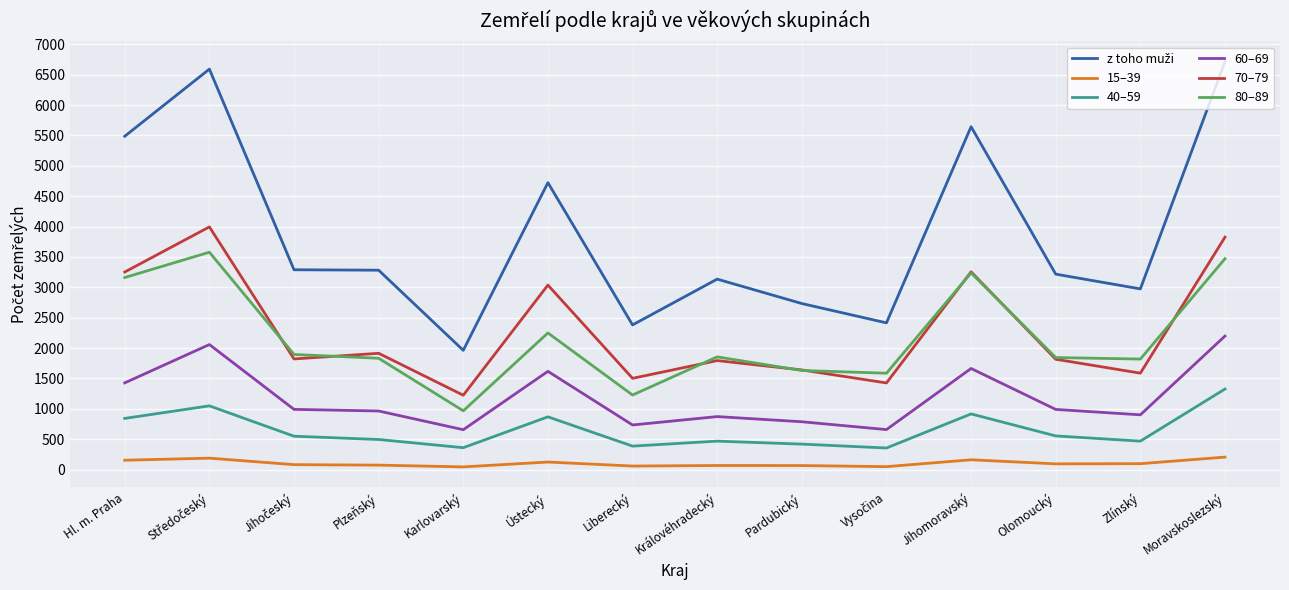

What is the spread (max minus min) of values at Moravskoslezský?

6510